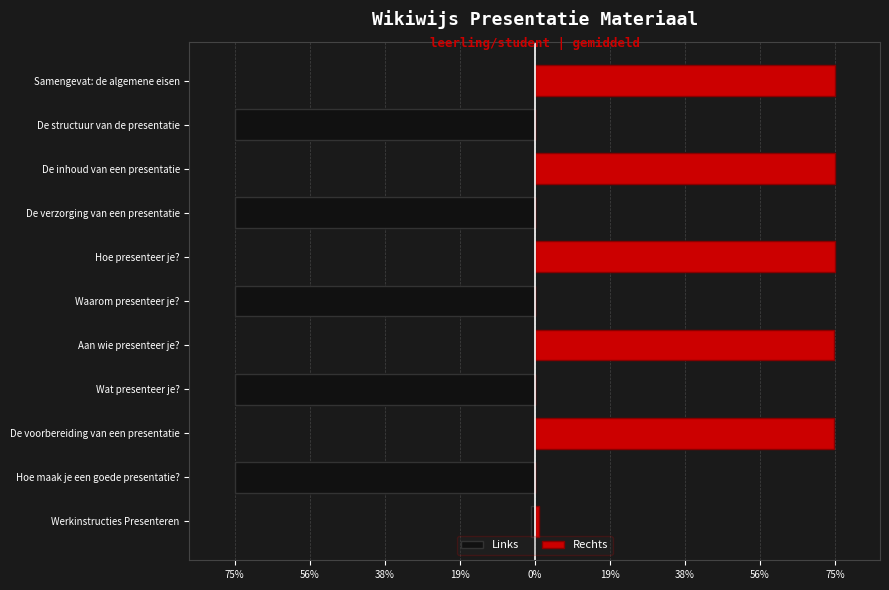

Is the value of Links at Hoe presenteer je? greater than the value of Rechts at Werkinstructies Presenteren?

No